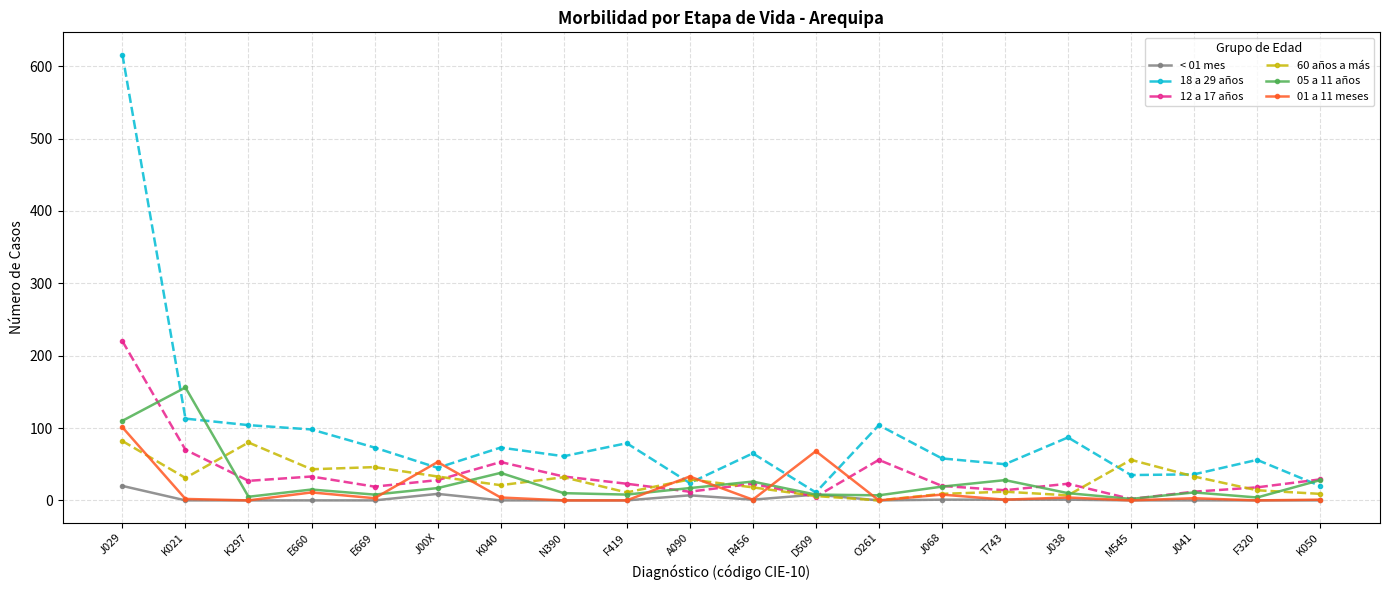

Which series has the widest spread of values?

18 a 29 años